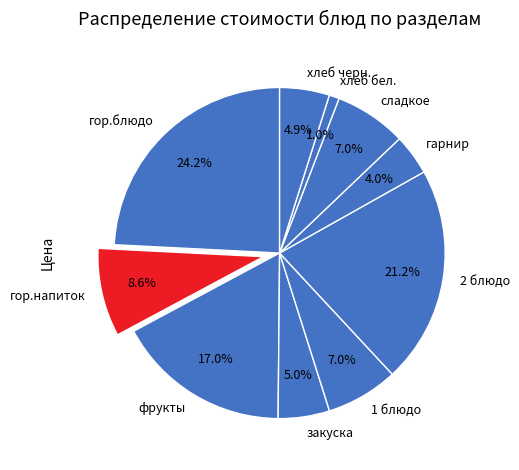

How many segments does this pie chart have?

10